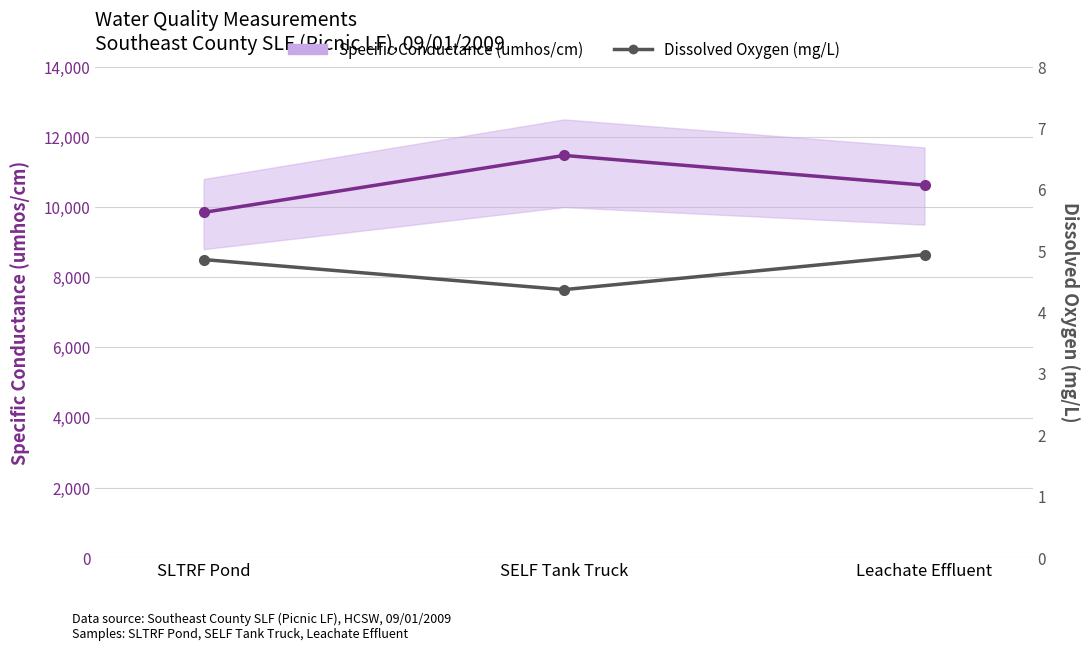

What are all the series names shown in the legend?

Specific Conductance (umhos/cm), Dissolved Oxygen (mg/L)